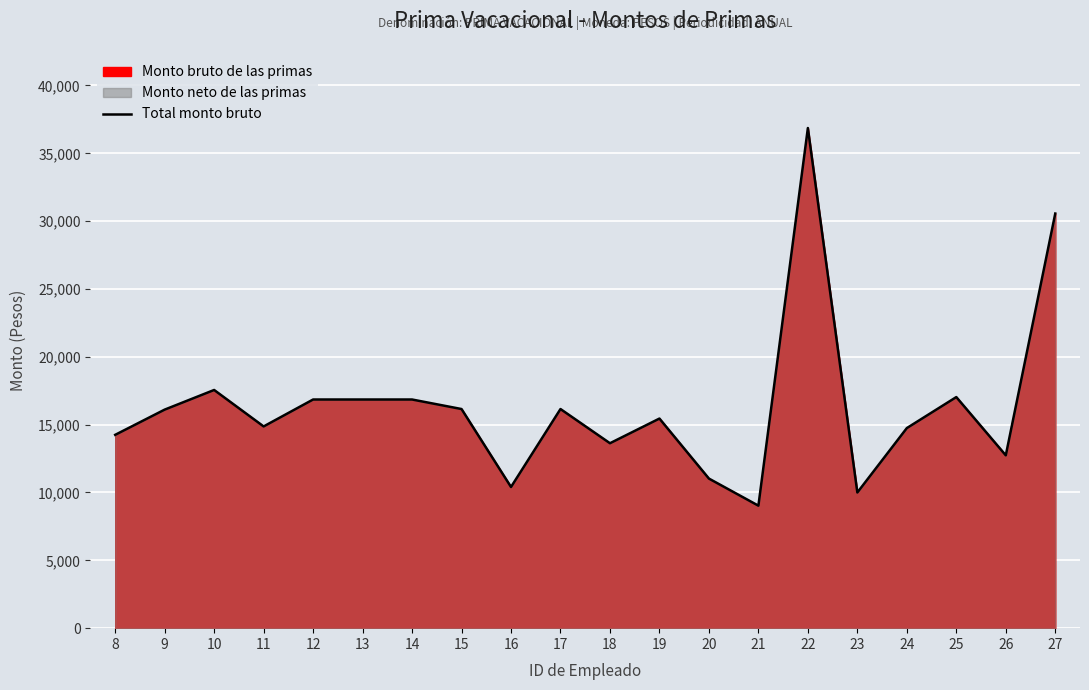

How many data points does each series have?

20